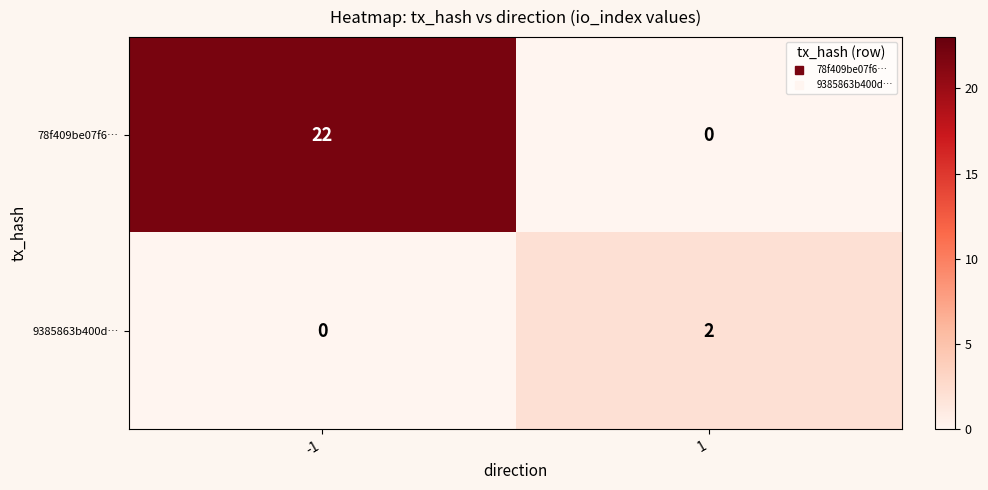

What is the difference between the 78f409be07f6… values at -1 and 1?

22